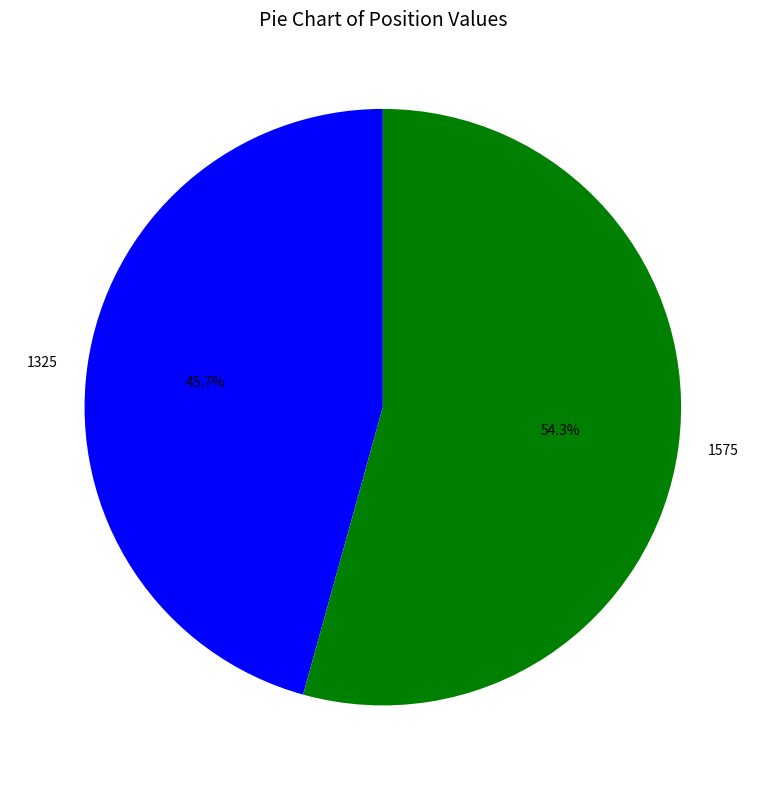

What is the majority slice?

1575